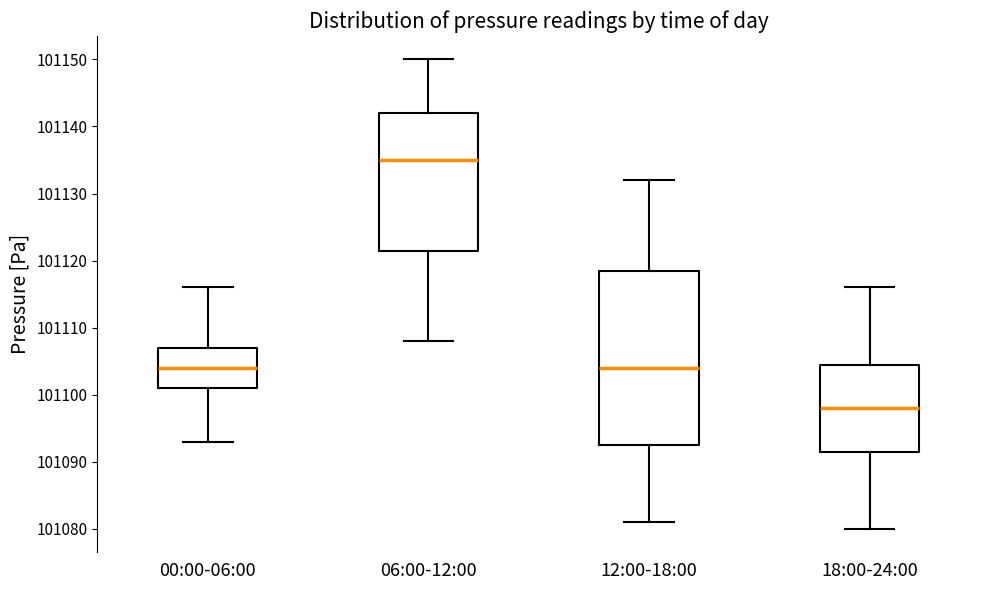

Reading left to right, transcribe this box plot: for each box, give where its median line is, the range the box spans, and where its two whiskers end, as read against the y-axis. The values are not printed on the chart, so give them approximately, as read against the axis.

00:00-06:00: median 101104, box 101101 to 101107, whiskers 101093 to 101116
06:00-12:00: median 101135, box 101122 to 101142, whiskers 101108 to 101150
12:00-18:00: median 101104, box 101093 to 101119, whiskers 101081 to 101132
18:00-24:00: median 101098, box 101092 to 101105, whiskers 101080 to 101116